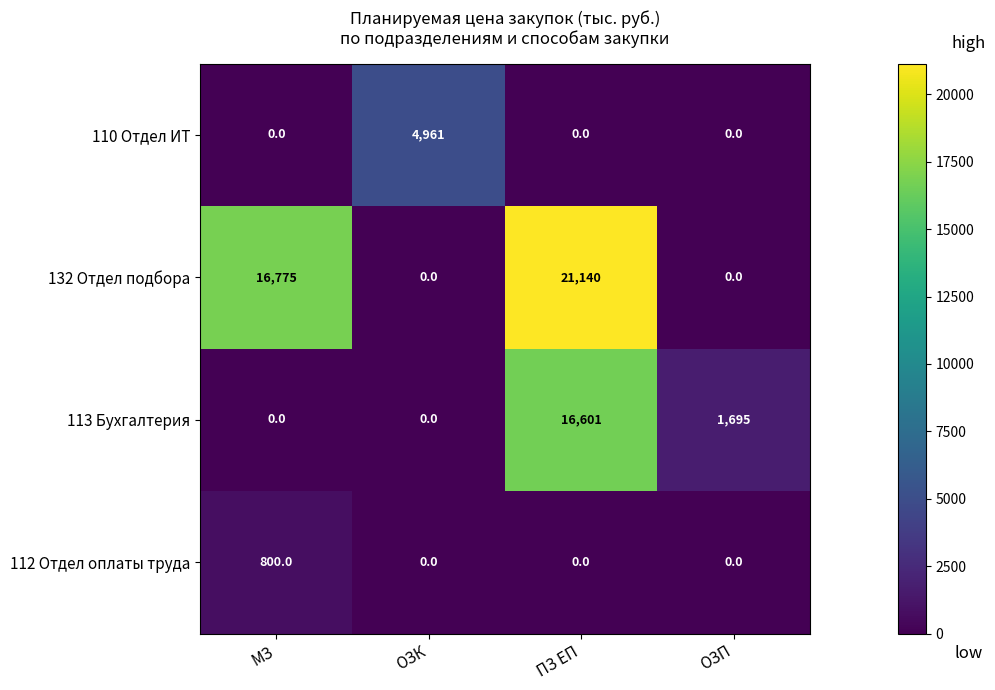

Is it true that 110 Отдел ИТ equals 2782 at ОЗП?

False